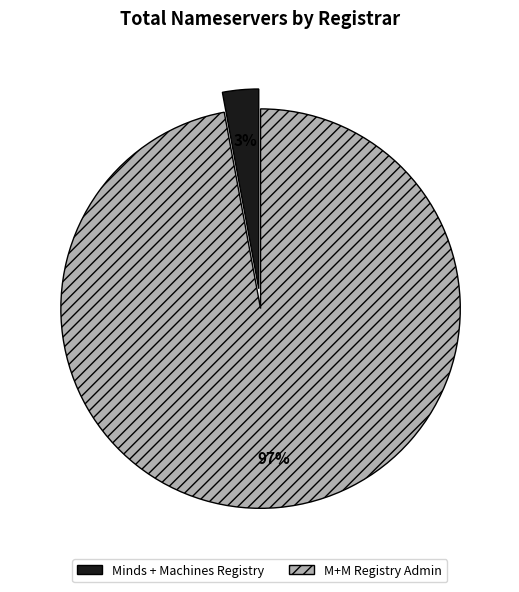

What is the smallest slice in the pie chart?

Minds + Machines Registry